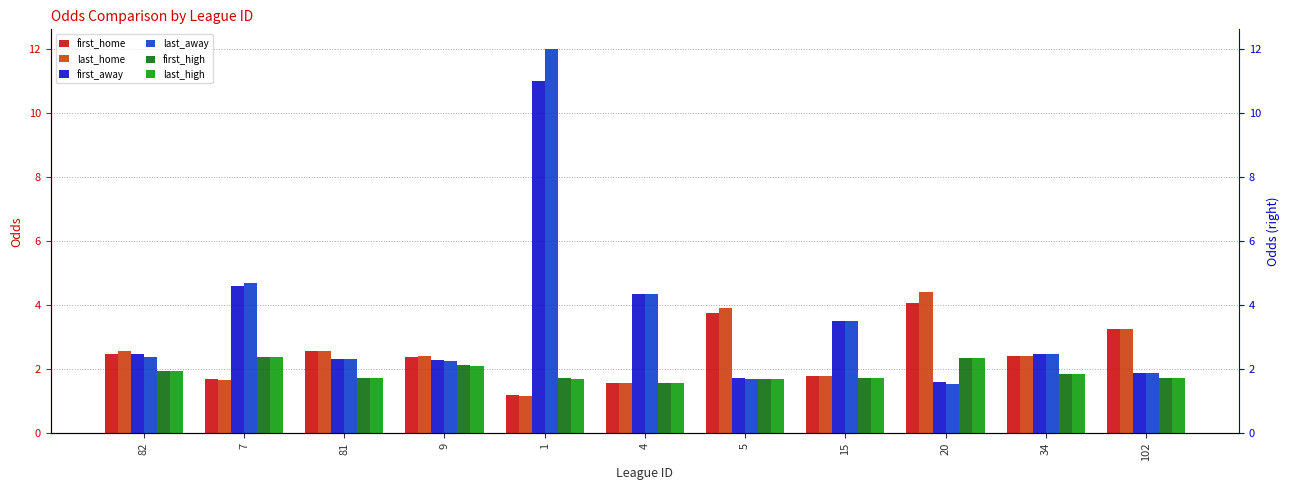

What is the minimum value shown in the chart?

1.2